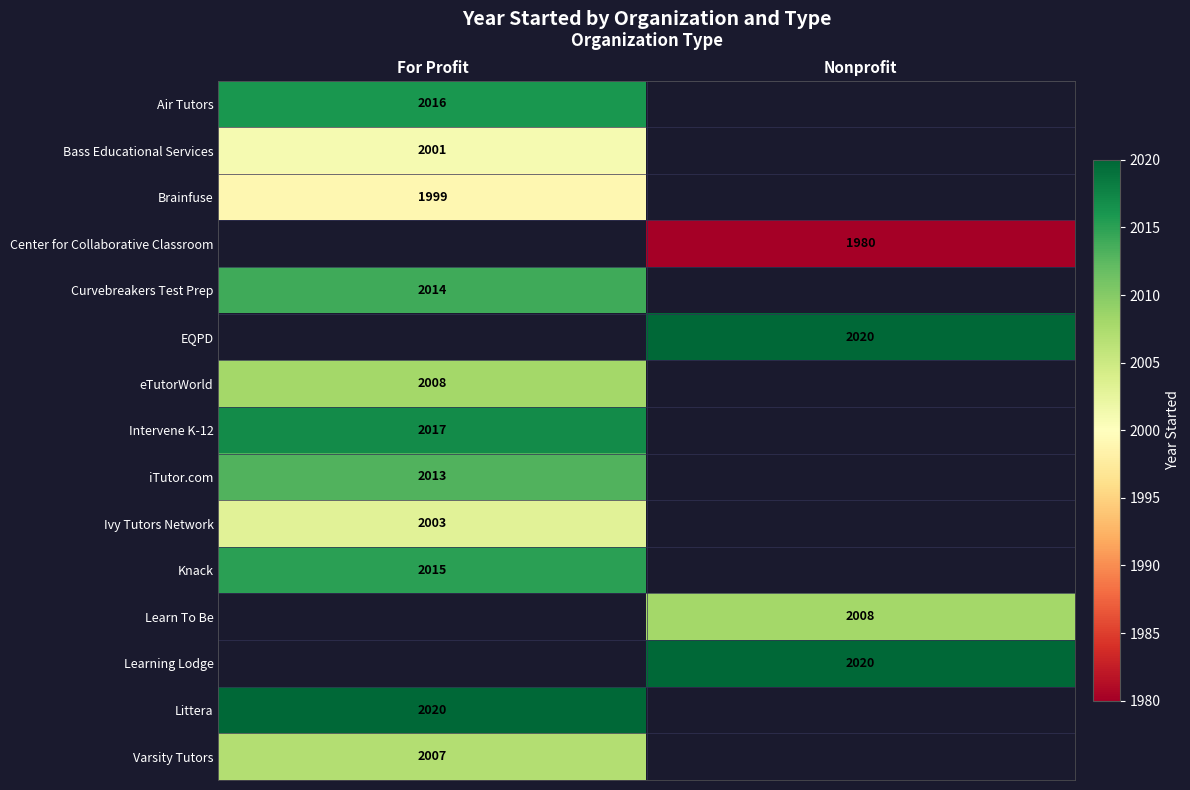

Is it true that Curvebreakers Test Prep equals 2014 at For Profit?

True